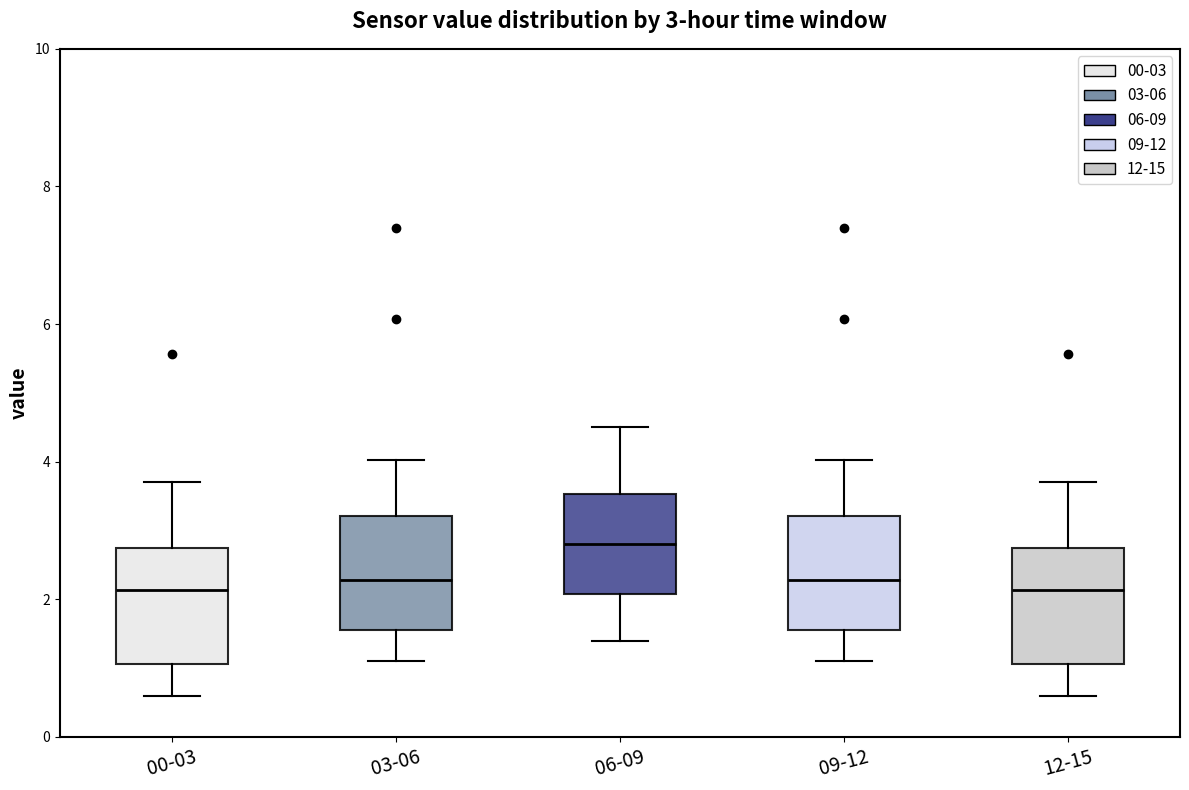

Which box's median line is the highest?

06-09